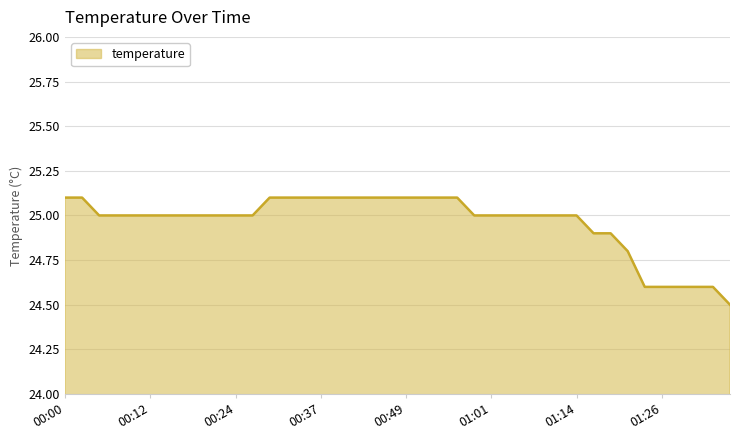

How many categories are shown in the chart?

40